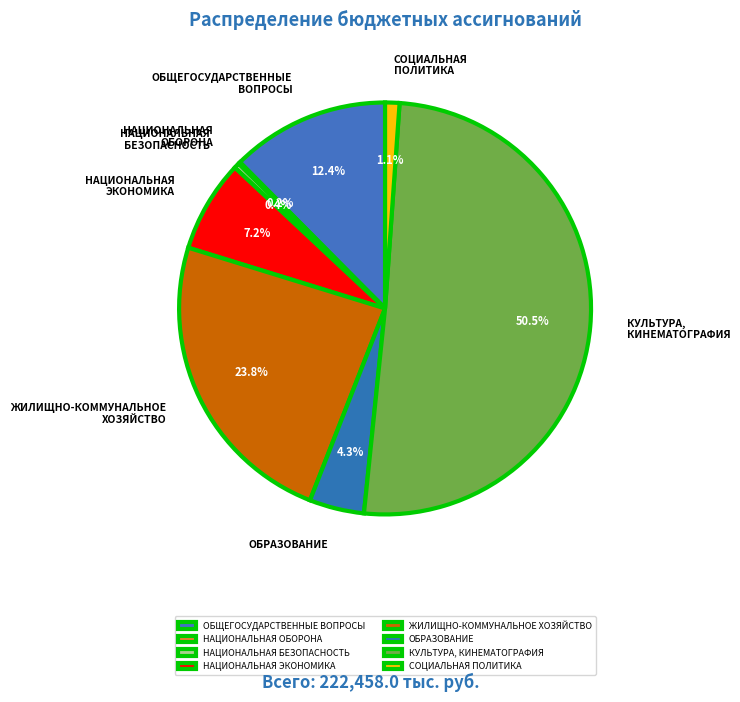

What is the total percentage of ОБЩЕГОСУДАРСТВЕННЫЕ ВОПРОСЫ and КУЛЬТУРА, КИНЕМАТОГРАФИЯ?

63.0%